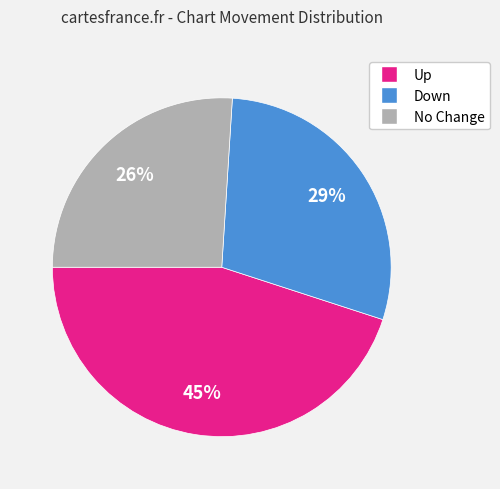

Is there a majority slice in this chart?

No